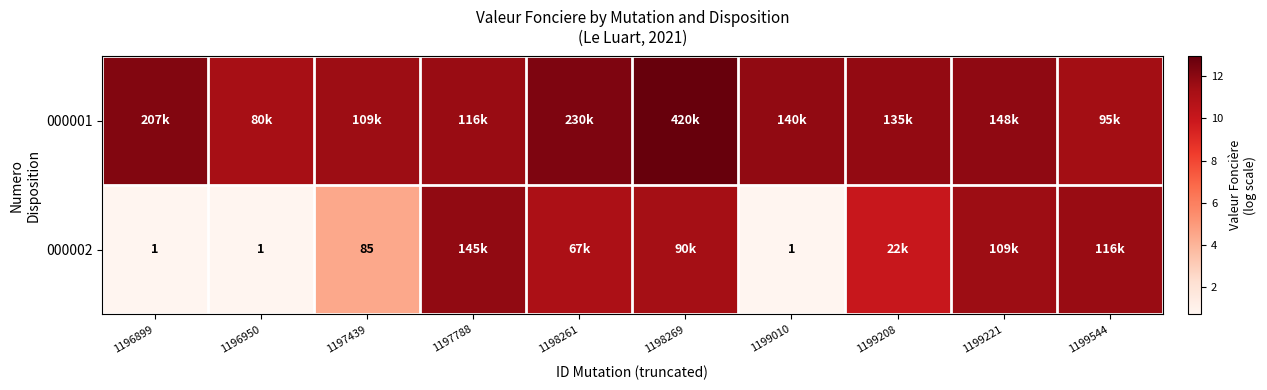

Which has a higher value, 1197439 or 1199010?

1199010